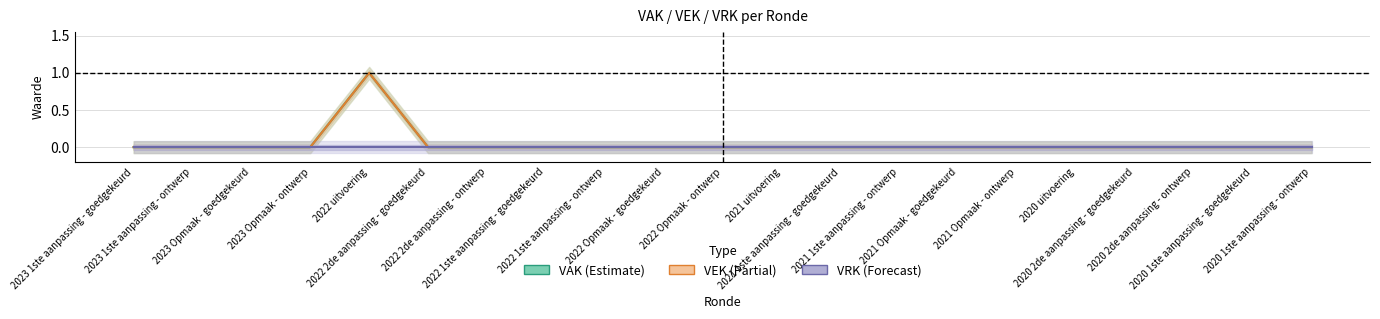

True or false: VEK and VAK intersect in this chart.

False